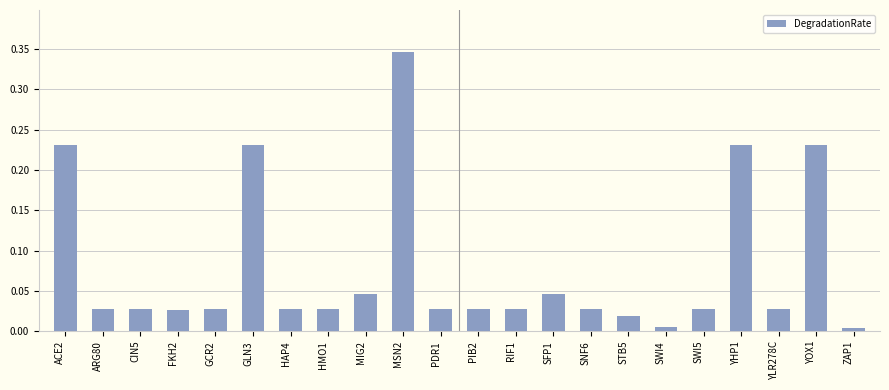

Between YOX1 and RIF1, which is larger?

YOX1